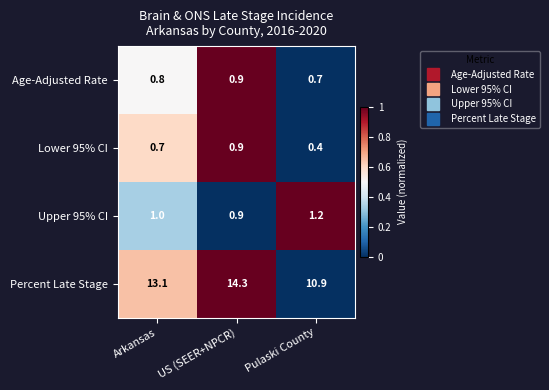

What is the difference between the Percent Late Stage values at US (SEER+NPCR) and Pulaski County?

3.4